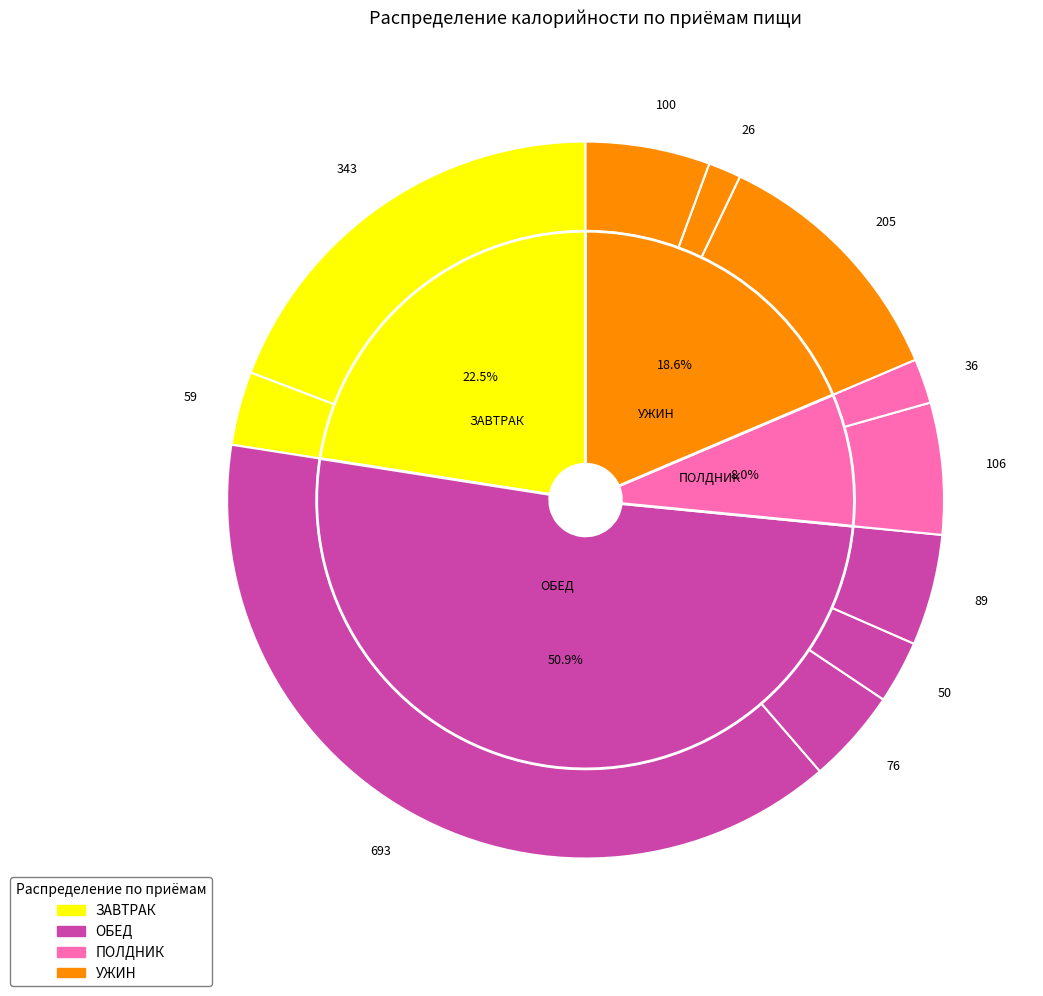

Between ЗАВТРАК and УЖИН_блюдо, which is larger?

ЗАВТРАК